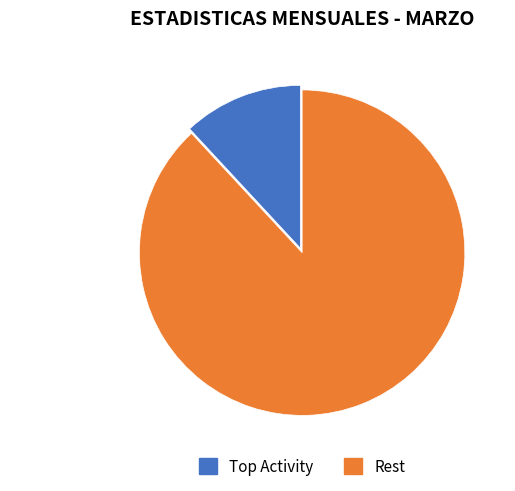

Is there a majority slice in this chart?

Yes